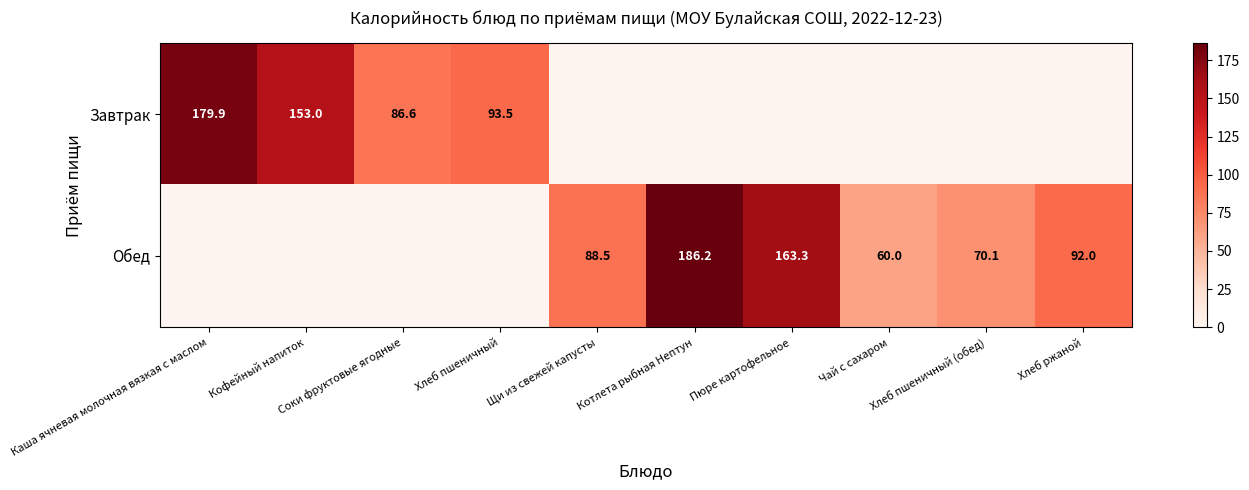

The value of Обед at Хлеб ржаной is 92.0. True or false?

True